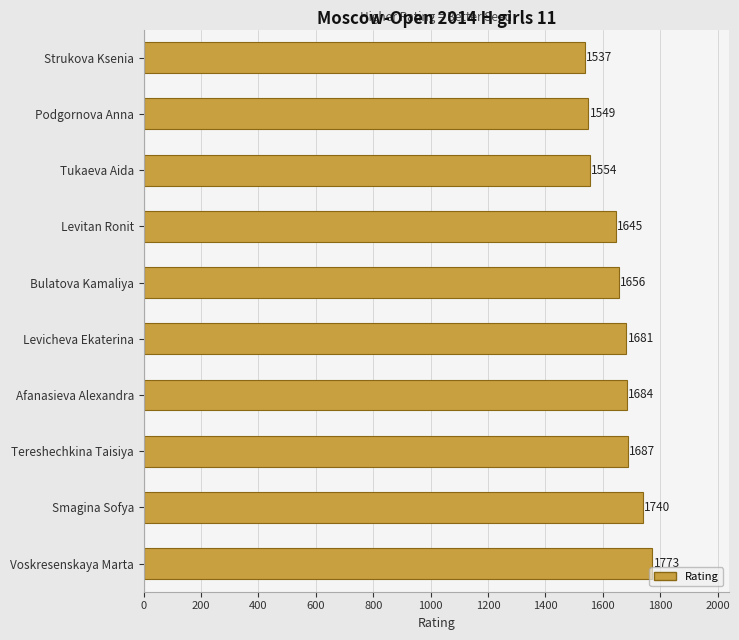

Is it true that the value at Podgornova Anna is 1035?

False